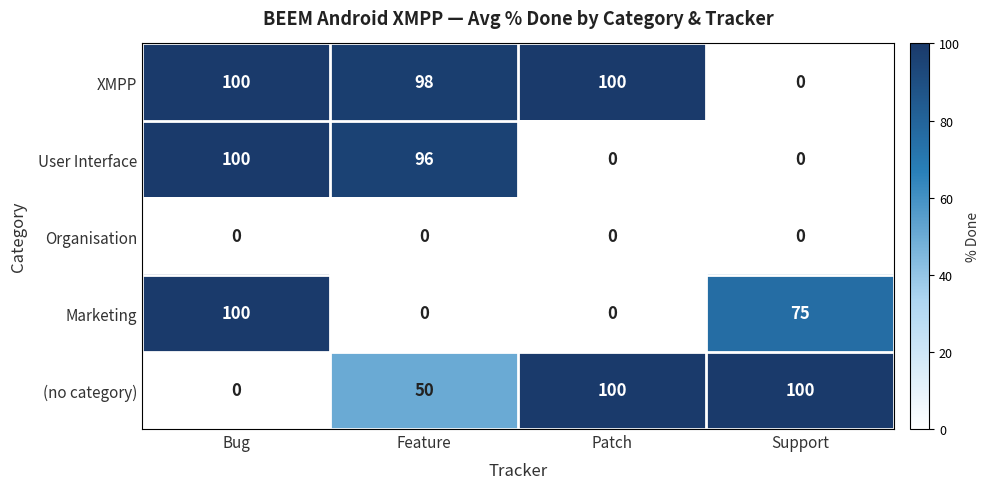

What is the sum of all Marketing values?

175